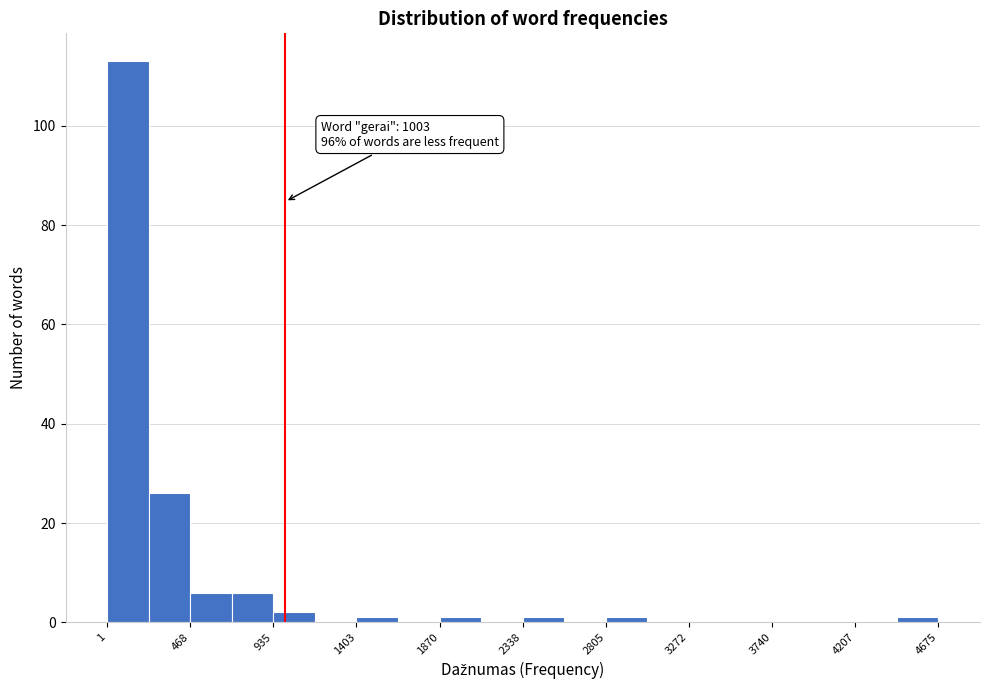

Which range on the x-axis has the tallest bar?

0 to 250